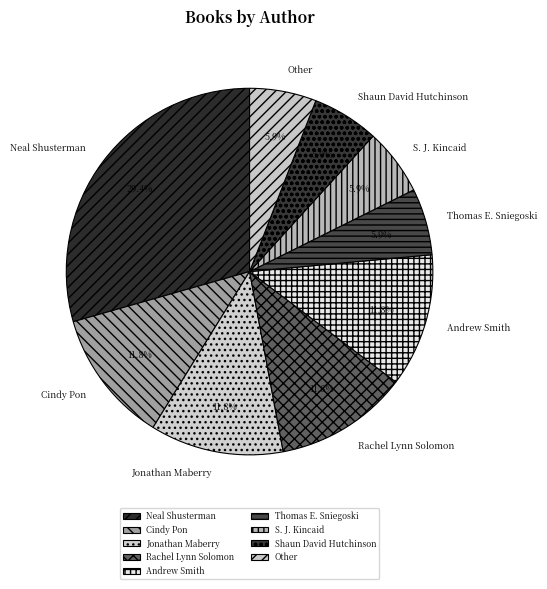

What percentage is NOT represented by Shaun David Hutchinson?

94.1%